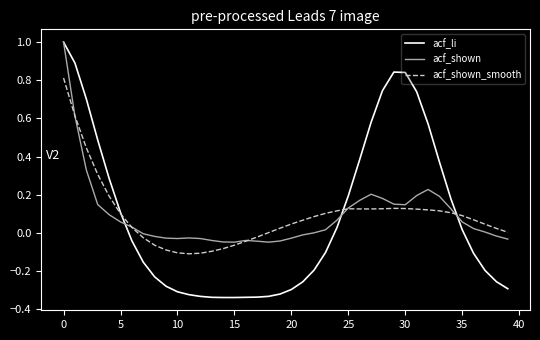

Which series has the widest spread of values?

acf_li